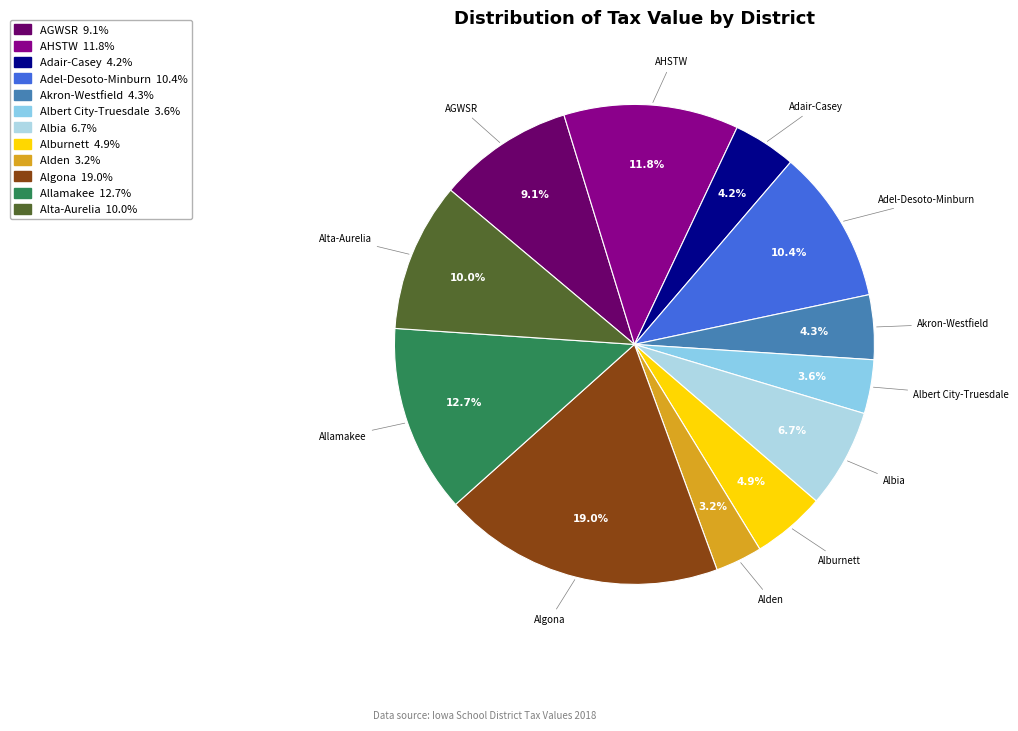

To the nearest percent, what portion does Allamakee represent?

13%